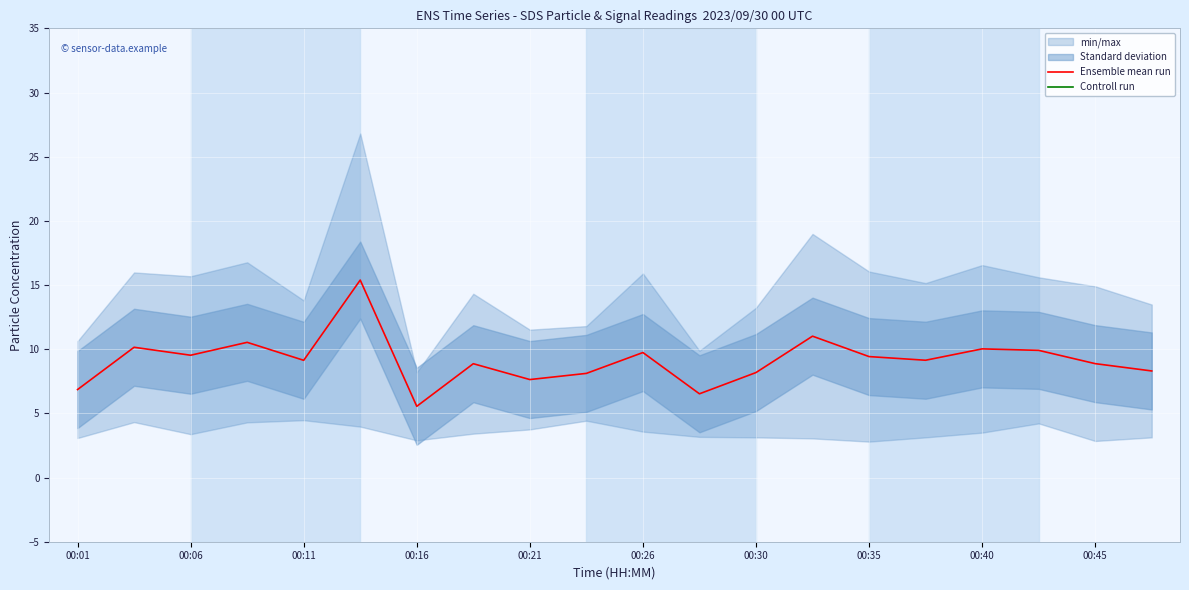

What is the value of the Ensemble mean run point at the 5th from the left?

9.1